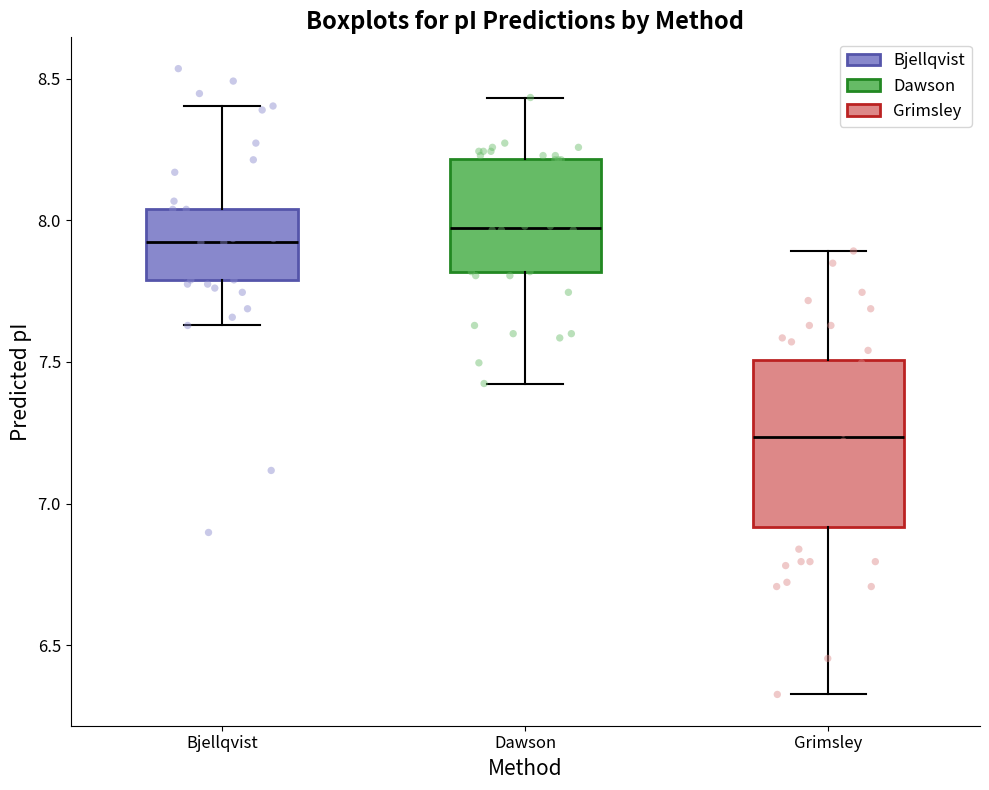

Which box has the lowest median line?

Grimsley